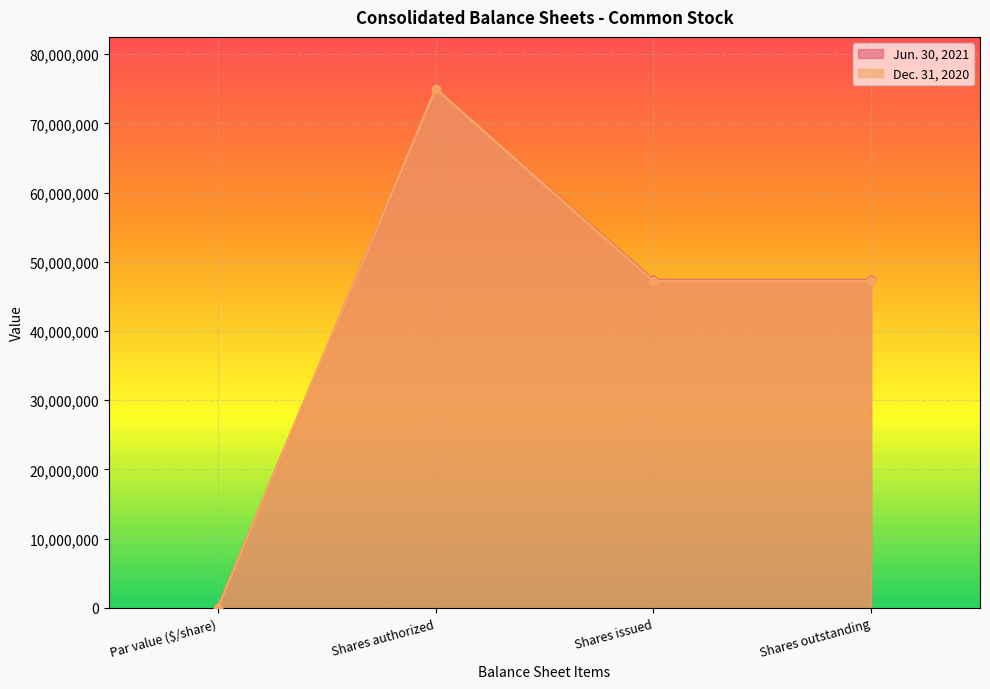

Rank the series by their maximum value, from highest to lowest.

Jun. 30, 2021, Dec. 31, 2020